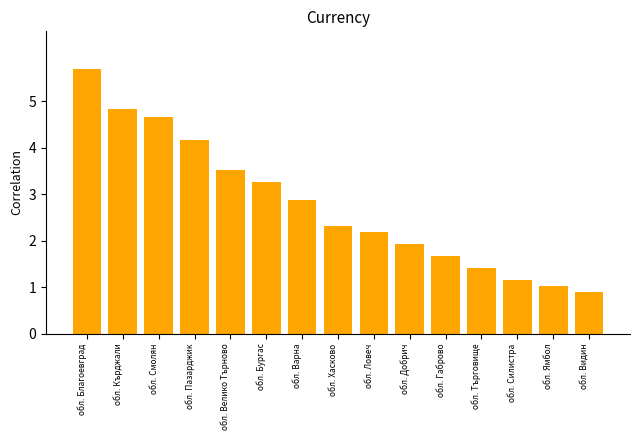

What is the sum of the values at обл. Силистра and обл. Пазарджик?

5.3